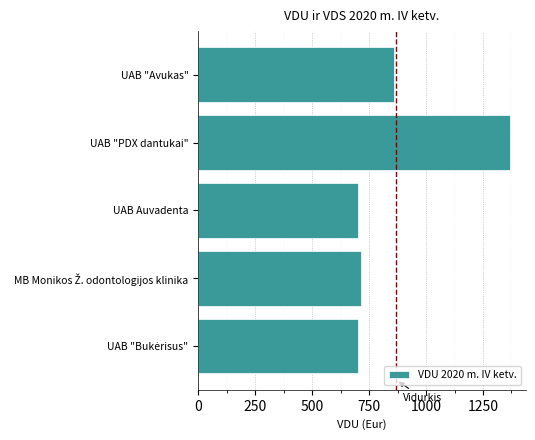

What is the difference between the maximum and minimum values?

669.2